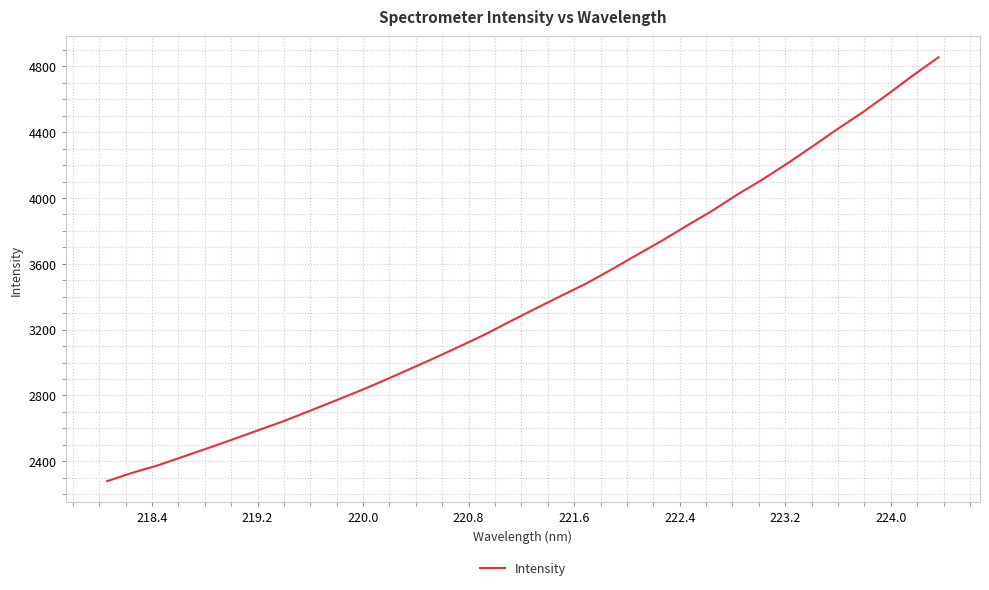

What is the greatest value displayed?

4855.2